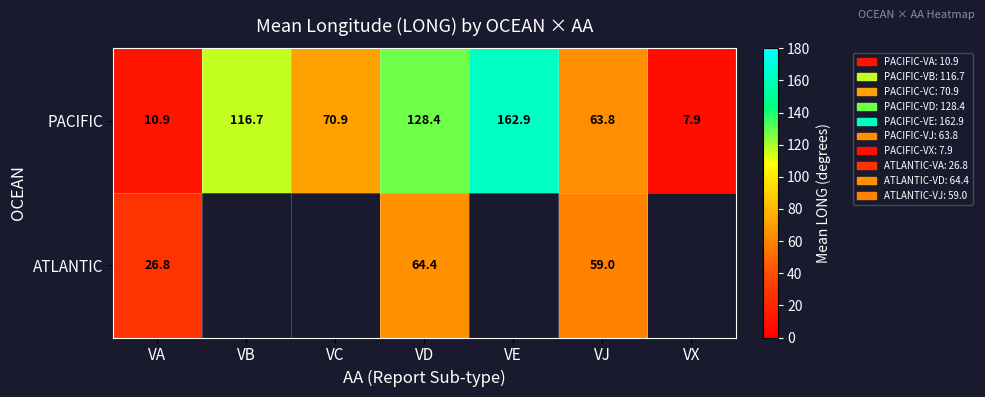

At which category is the sum across all series the highest?

VD